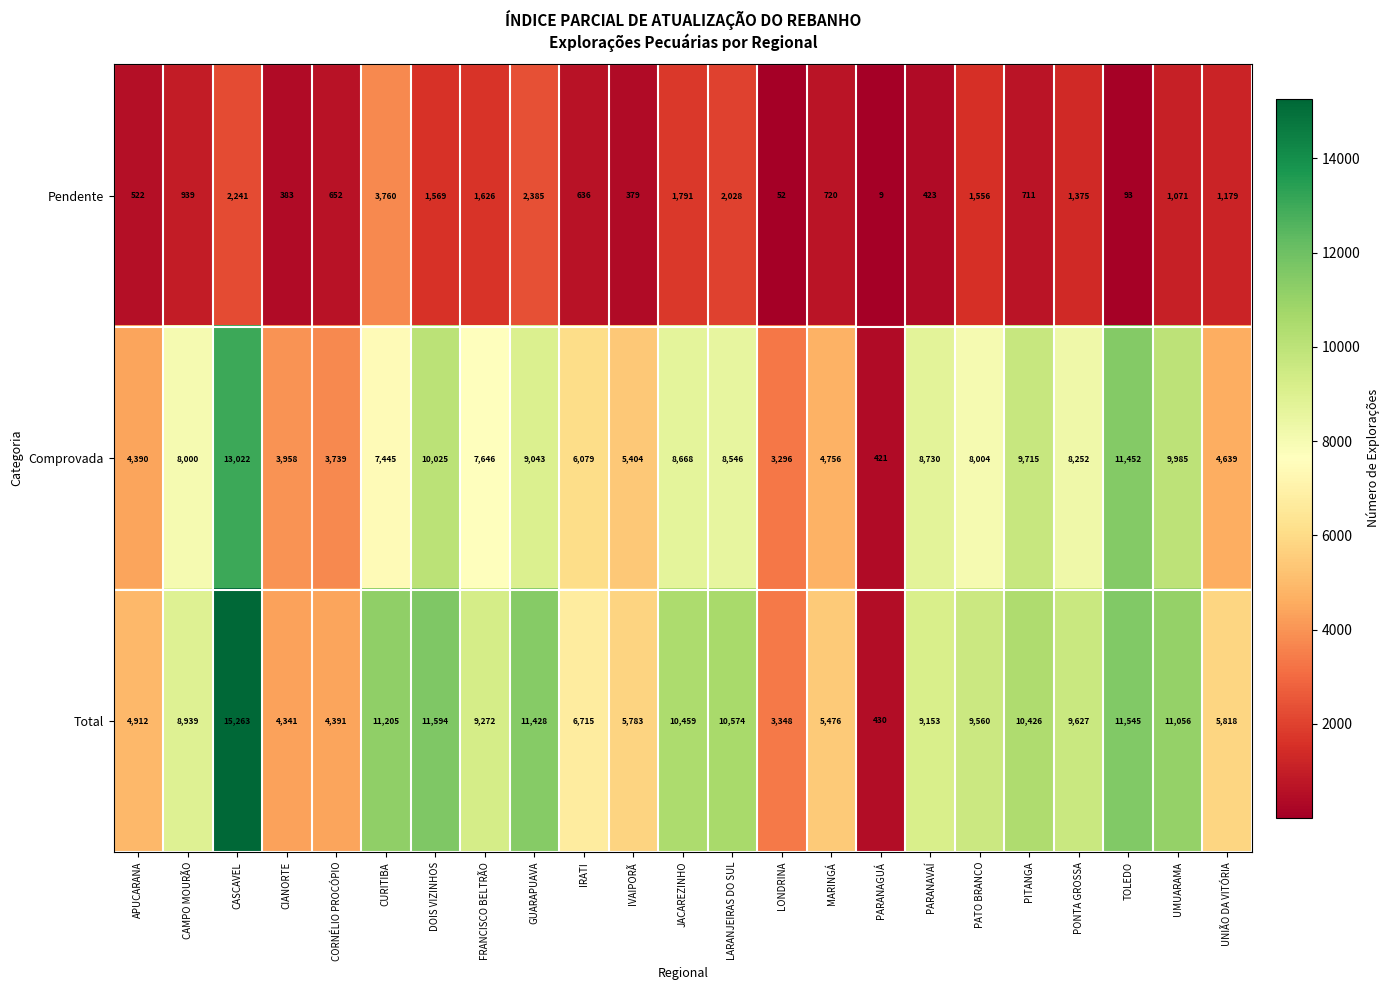

What is the difference between the Pendente values at TOLEDO and IVAIPORÃ?

286